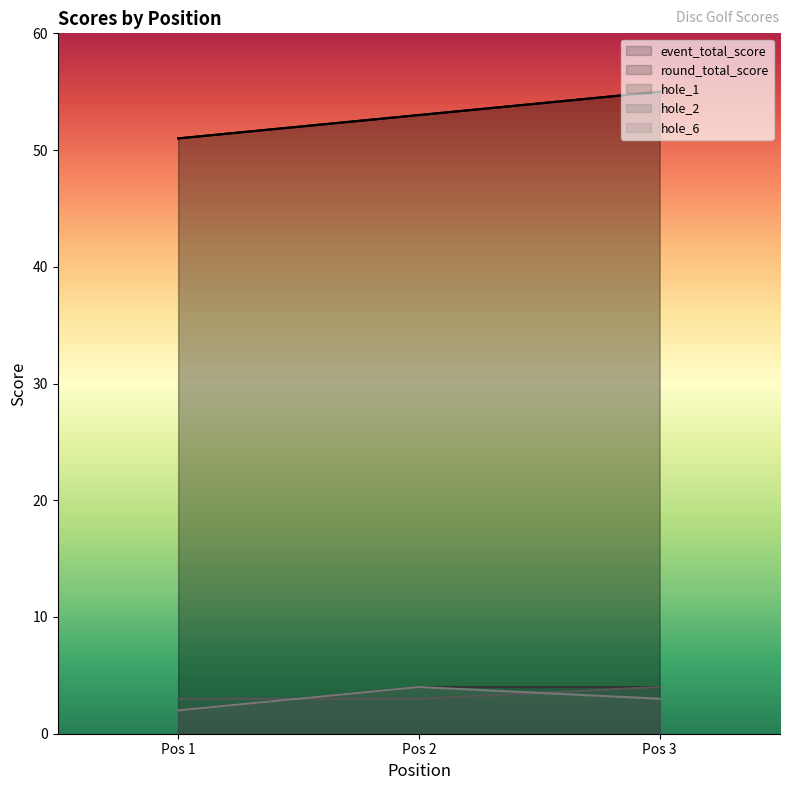

Which series changed the most between Pos 2 and Pos 3?

event_total_score